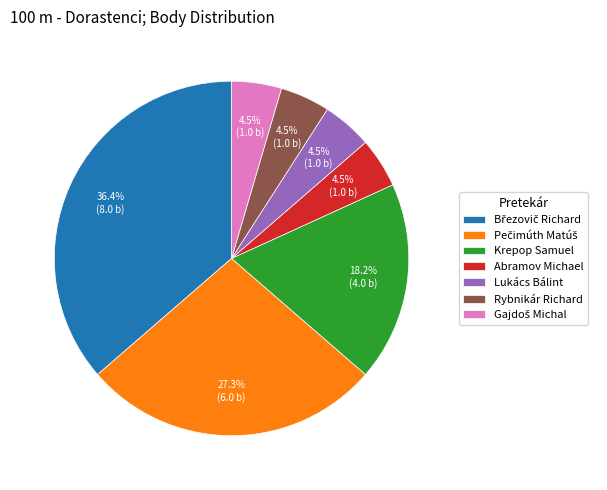

To the nearest percent, what is the average slice percentage?

14%